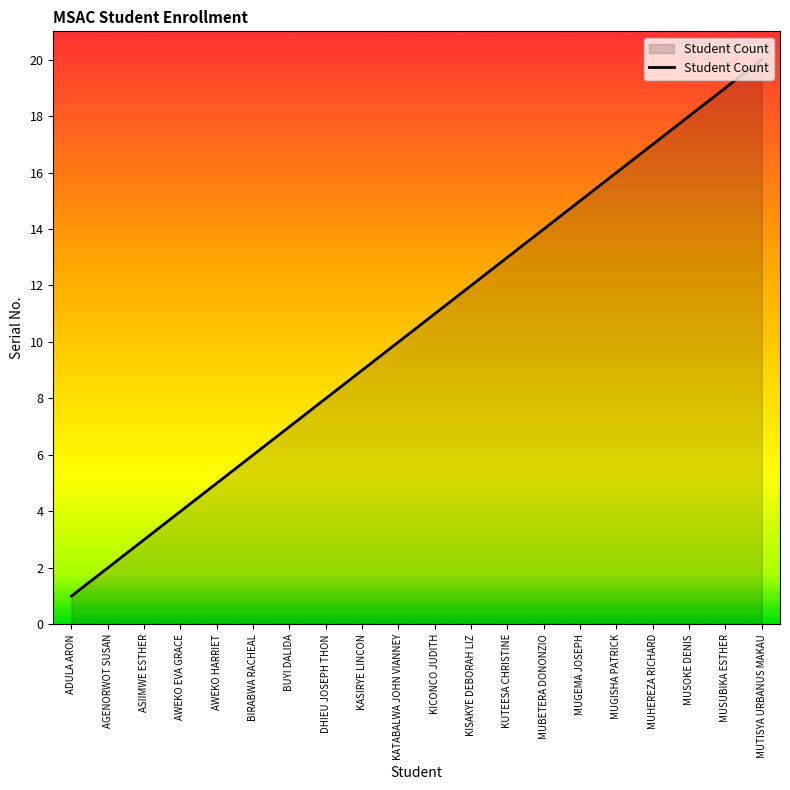

What is the difference between the values at KICONCO JUDITH and MUTISYA URBANUS MAKAU?

9